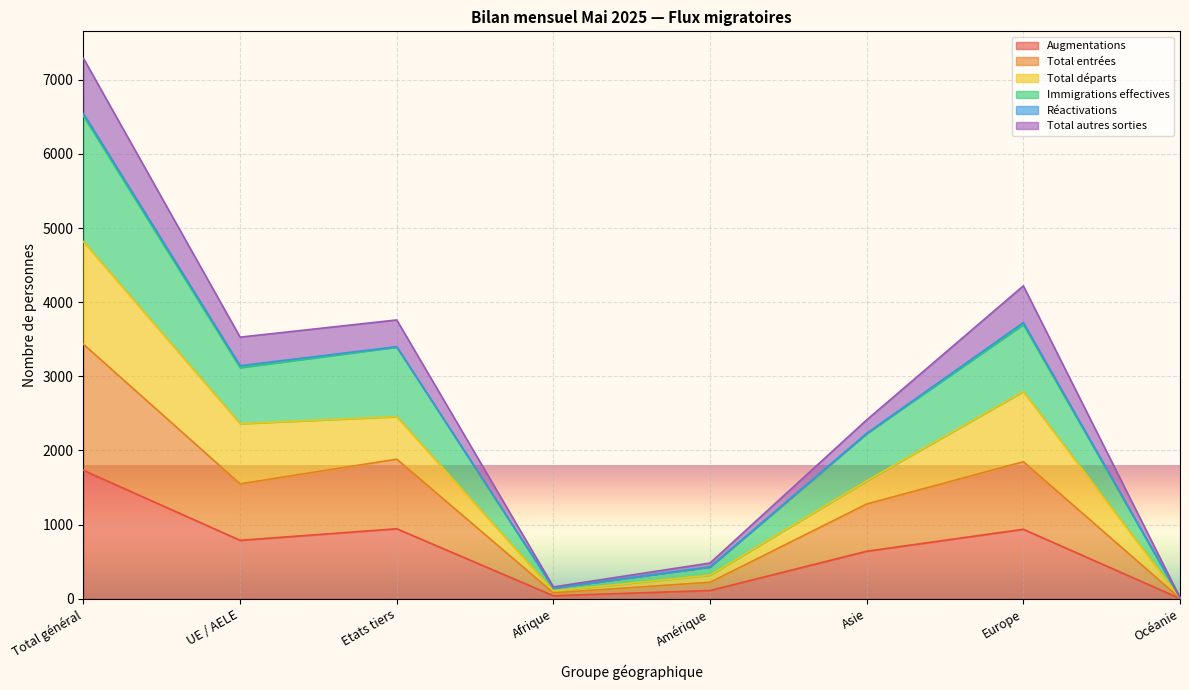

Does the chart display data point markers on the line(s)?

No